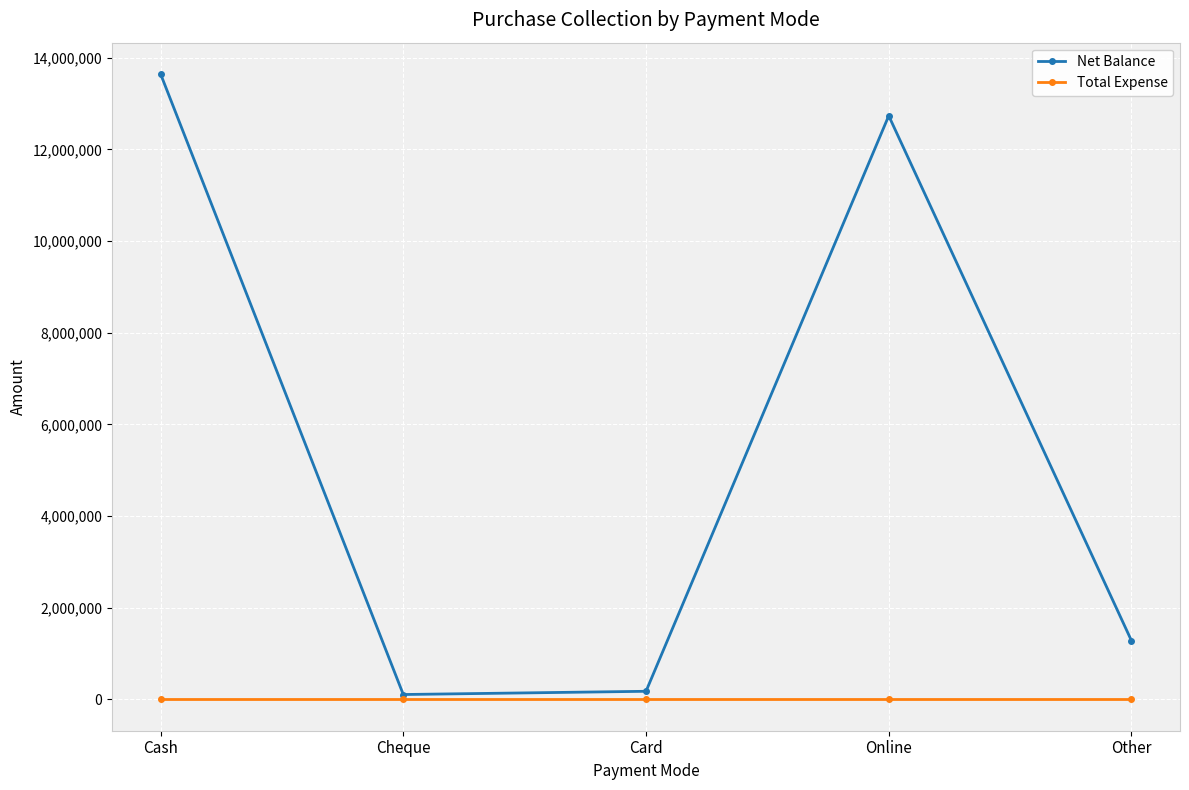

What is the value of the Net Balance point at the 2nd from the left?

107500